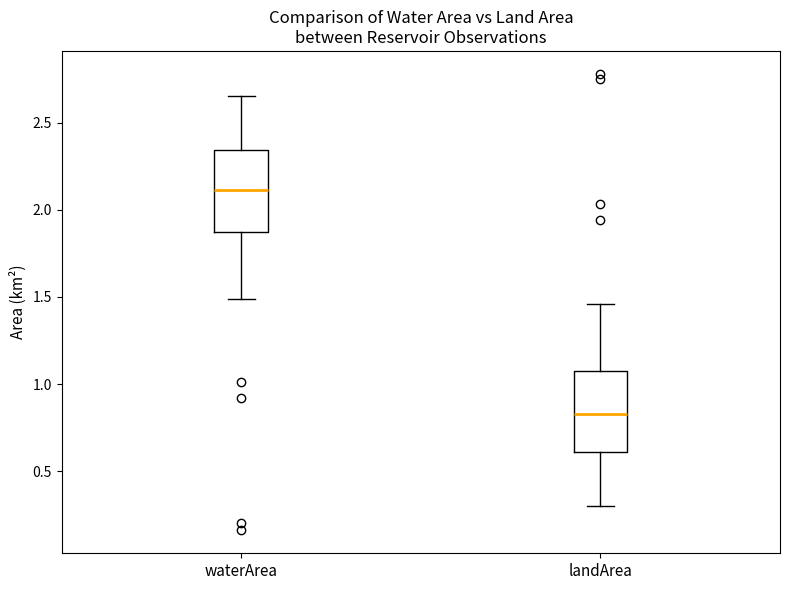

Reading left to right, read every box against the y-axis: the position of its median line, the range the box covers, and the ends of its whiskers. The values are not printed on the chart, so give them approximately, as read against the axis.

waterArea: median 2.10, box 1.85 to 2.35, whiskers 1.50 to 2.65
landArea: median 0.85, box 0.60 to 1.05, whiskers 0.30 to 1.45